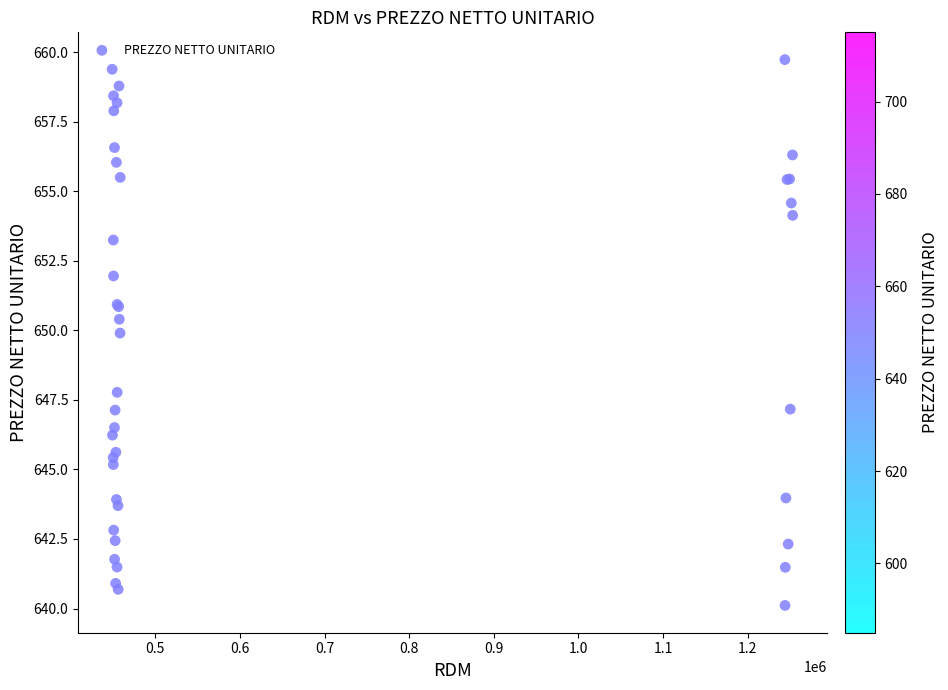

What Y value in the scatter plot is closest to 649?

649.9